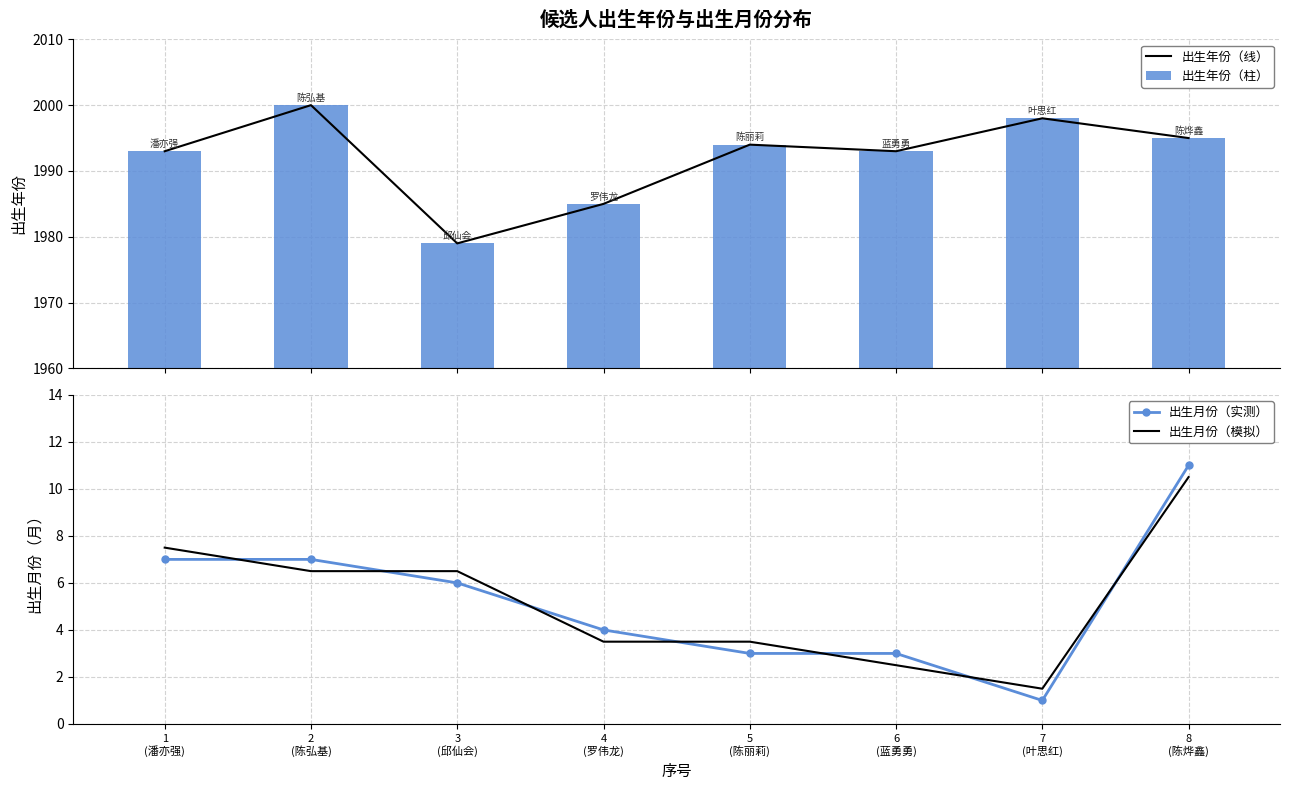

True or false: 出生月份（模拟） has a value of 7.5 at 1
(潘亦强).

True